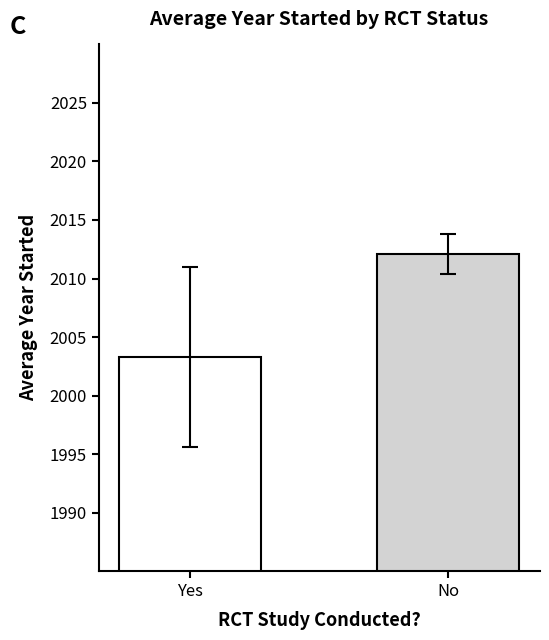

What is the label of the 1st bar from the right?

No